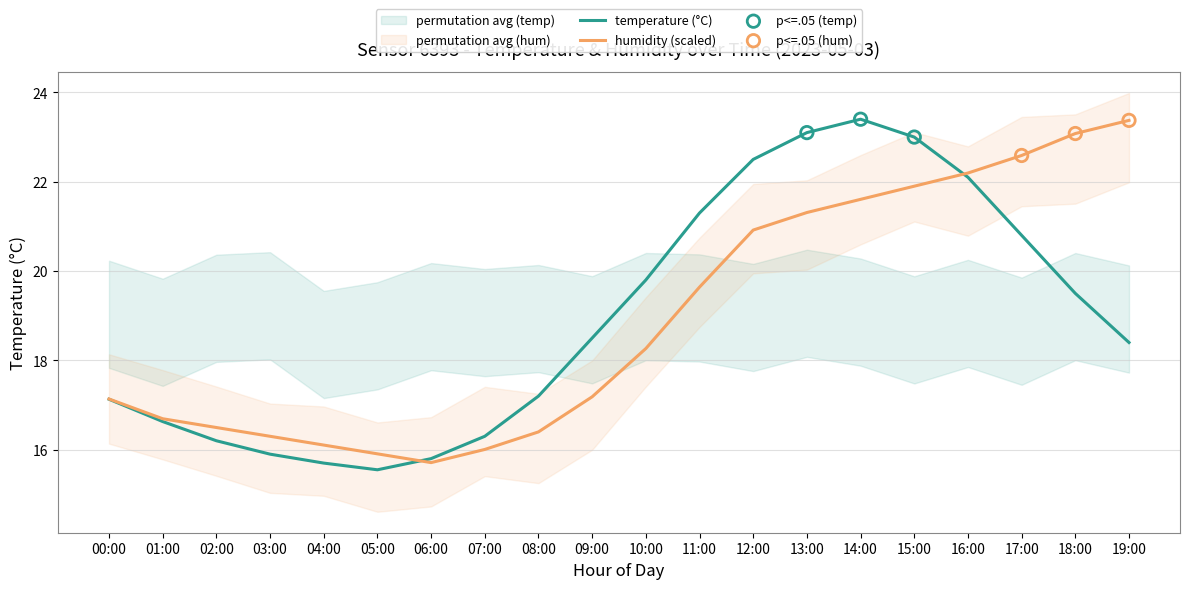

At how many categories does at least one series exceed 17?

13